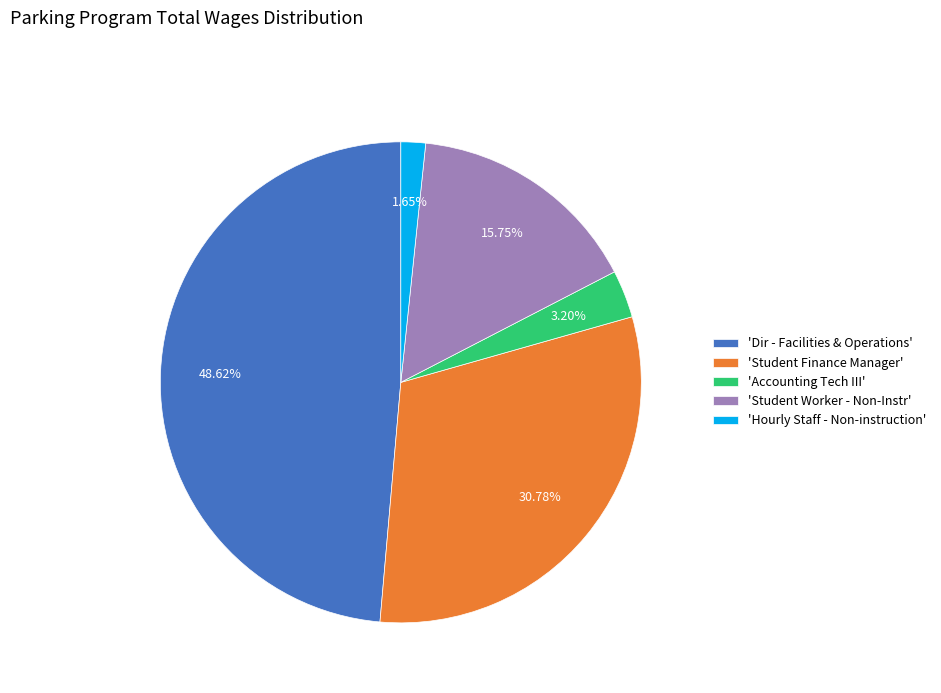

Which has a higher value, 'Student Finance Manager' or 'Accounting Tech III'?

'Student Finance Manager'